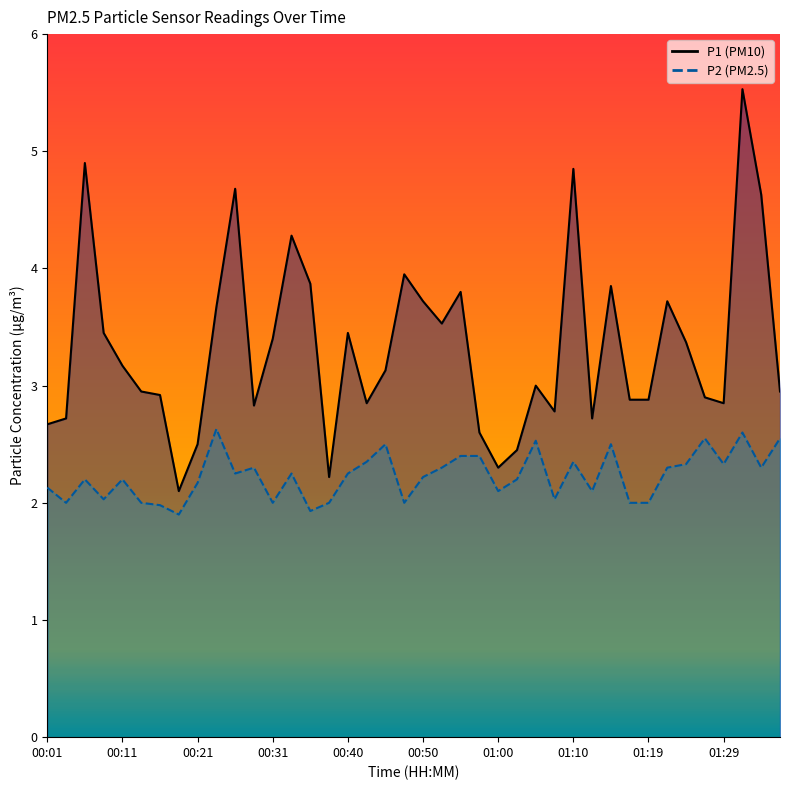

Reading left to right, transcribe all the data shown in this chart.

P1: 00:01=2.7	00:04=2.7	00:06=4.9	00:09=3.5	00:11=3.2	00:14=3.0	00:16=2.9	00:19=2.1	00:21=2.5	00:23=3.7	00:26=4.7	00:28=2.8	00:31=3.4	00:33=4.3	00:36=3.9	00:38=2.2	00:40=3.5	00:43=2.9	00:45=3.1	00:48=4.0	00:50=3.7	00:53=3.5	00:55=3.8	00:57=2.6	01:00=2.3	01:02=2.5	01:05=3.0	01:07=2.8	01:10=4.8	01:12=2.7	01:14=3.9	01:17=2.9	01:19=2.9	01:22=3.7	01:24=3.4	01:27=2.9	01:29=2.9	01:31=5.5	01:34=4.6	01:36=3.0
P2: 00:01=2.1	00:04=2.0	00:06=2.2	00:09=2.0	00:11=2.2	00:14=2.0	00:16=2.0	00:19=1.9	00:21=2.2	00:23=2.6	00:26=2.2	00:28=2.3	00:31=2.0	00:33=2.2	00:36=1.9	00:38=2.0	00:40=2.2	00:43=2.4	00:45=2.5	00:48=2.0	00:50=2.2	00:53=2.3	00:55=2.4	00:57=2.4	01:00=2.1	01:02=2.2	01:05=2.5	01:07=2.0	01:10=2.4	01:12=2.1	01:14=2.5	01:17=2.0	01:19=2.0	01:22=2.3	01:24=2.3	01:27=2.5	01:29=2.3	01:31=2.6	01:34=2.3	01:36=2.5